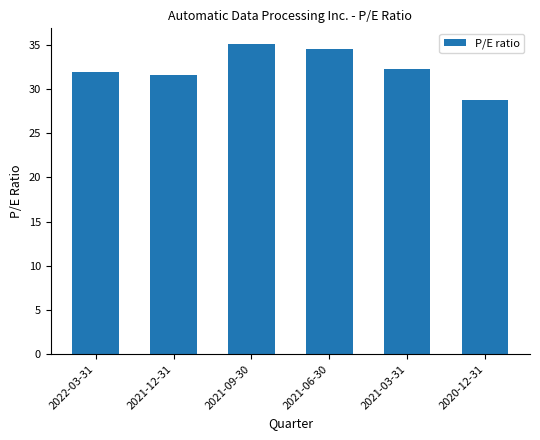

What is the sum of the values at 2021-06-30 and 2020-12-31?

63.2